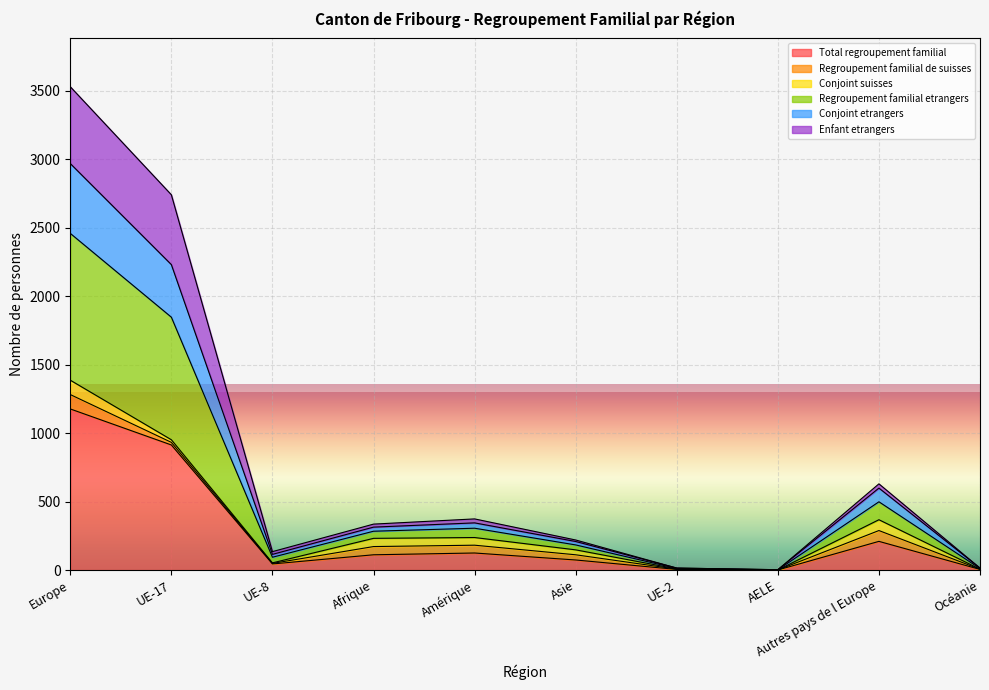

What is the highest value of the Total regroupement familial series?

1177